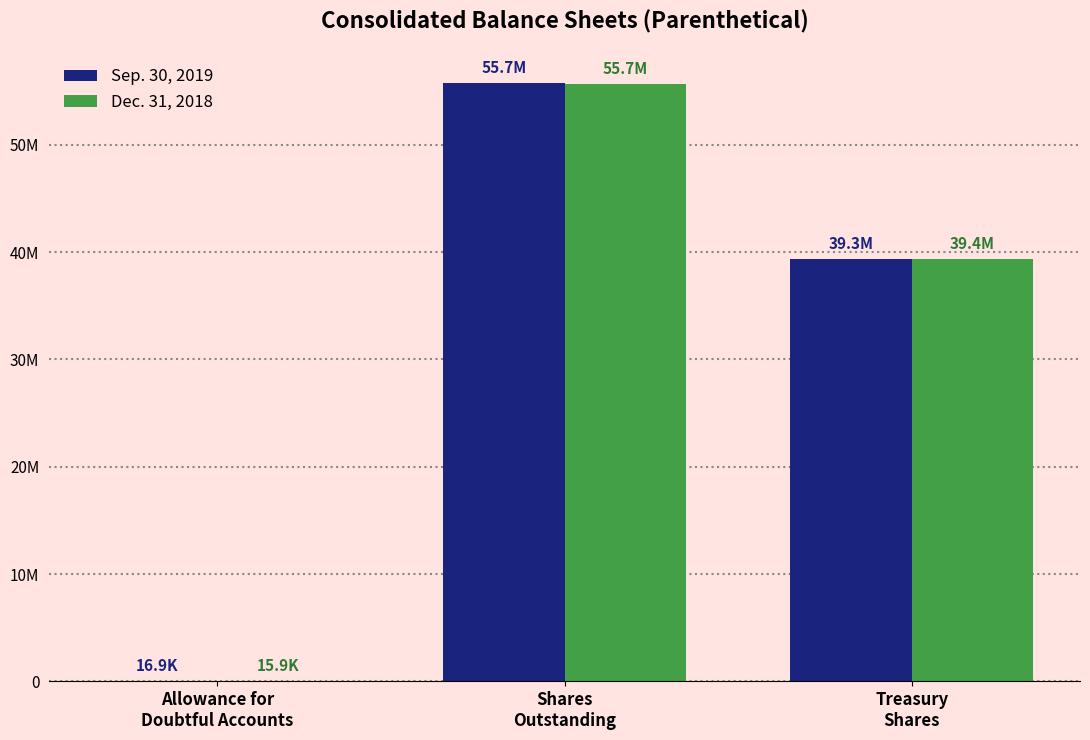

Reading right to left, list all the values displayed in this chart.

Sep. 30, 2019: Treasury
Shares=39349861	Shares
Outstanding=55715777	Allowance for
Doubtful Accounts=16872
Dec. 31, 2018: Treasury
Shares=39386431	Shares
Outstanding=55679207	Allowance for
Doubtful Accounts=15905